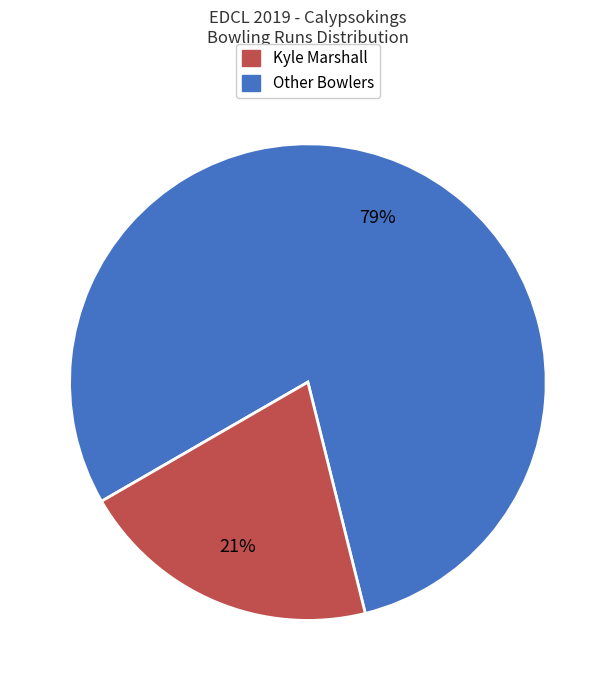

Is there a majority slice in this chart?

Yes